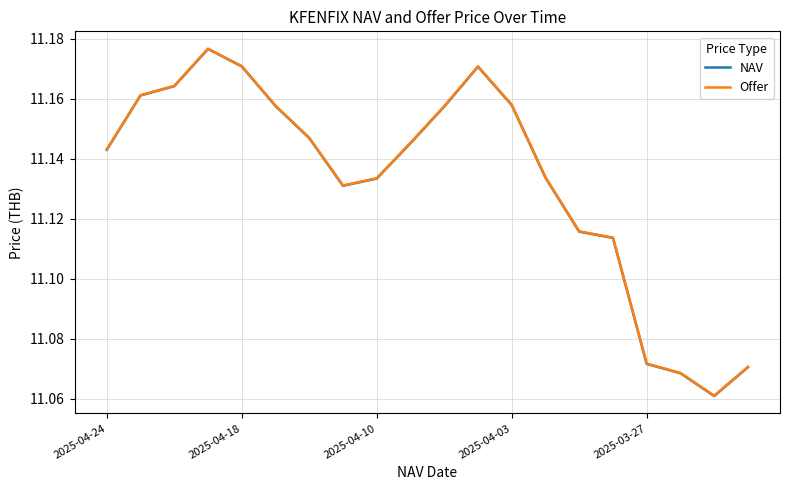

How many lines are shown in the chart?

2